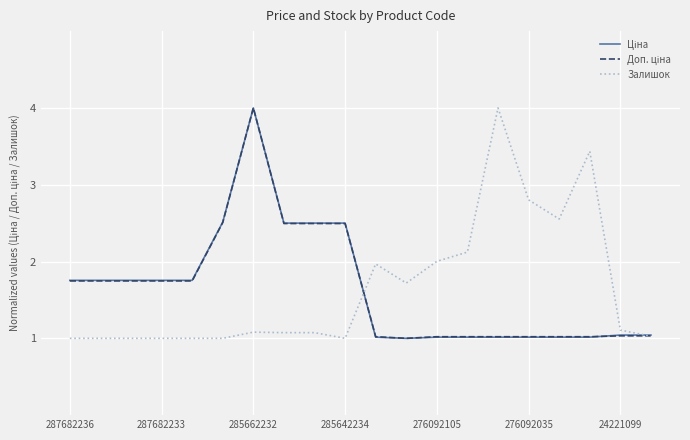

What is the smallest value displayed?

1.0